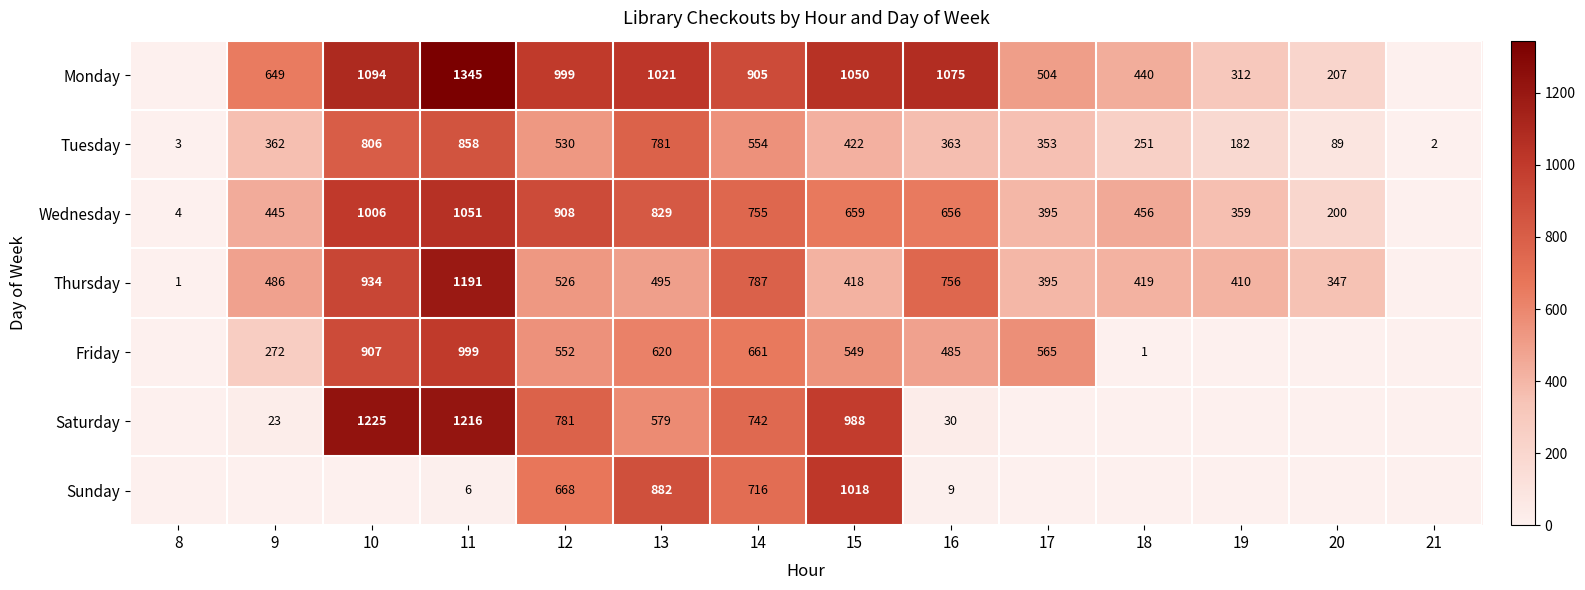

What is the maximum value for Tuesday?

858